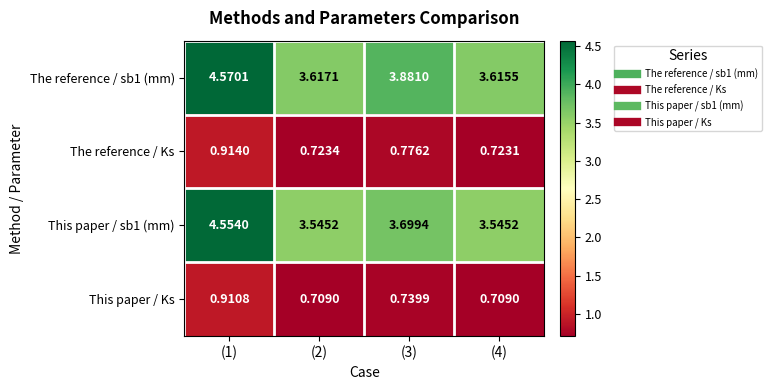

Is the value of This paper / sb1 (mm) at (4) greater than the value of This paper / Ks at (1)?

Yes